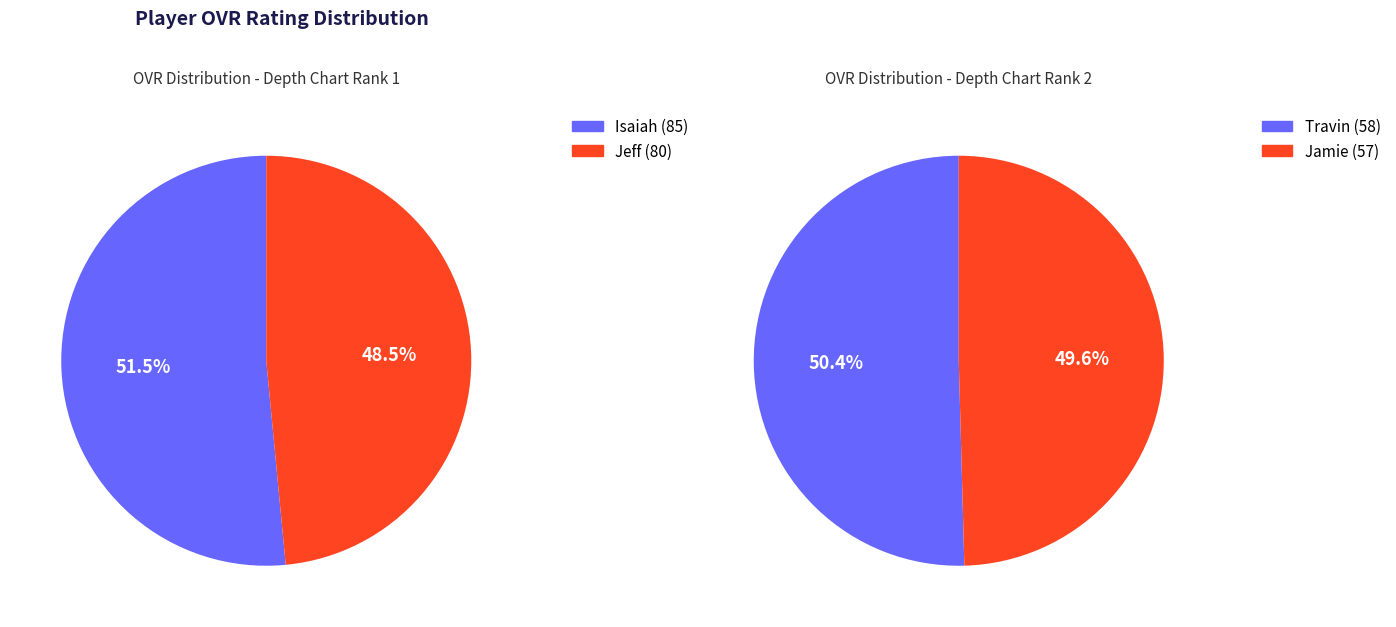

What percentage is NOT represented by 1?

51.5%